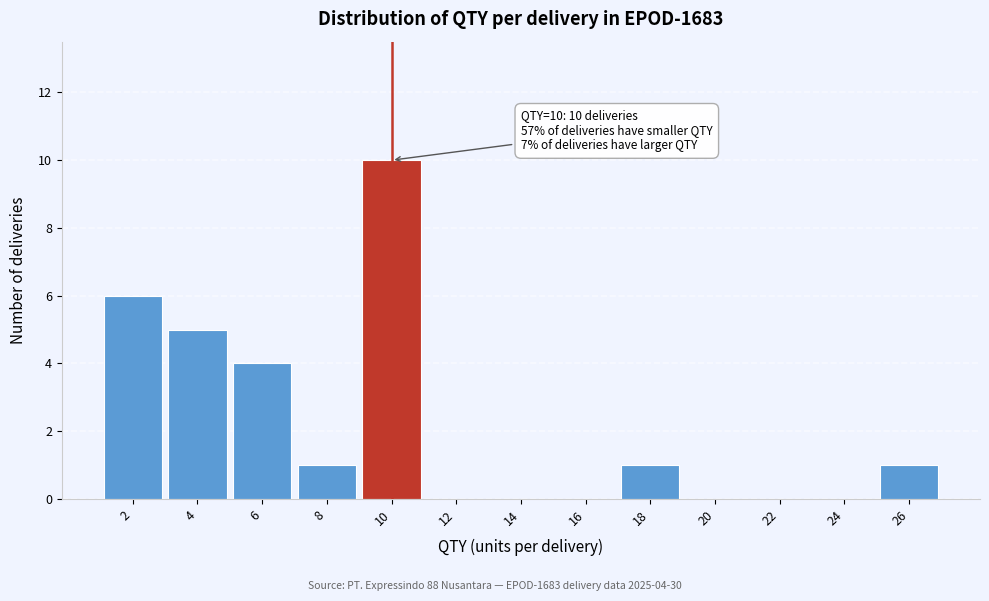

Reading right to left, what are all the values shown in this chart?

26=1	24=0	22=0	20=0	18=1	16=0	14=0	12=0	10=10	8=1	6=4	4=5	2=6